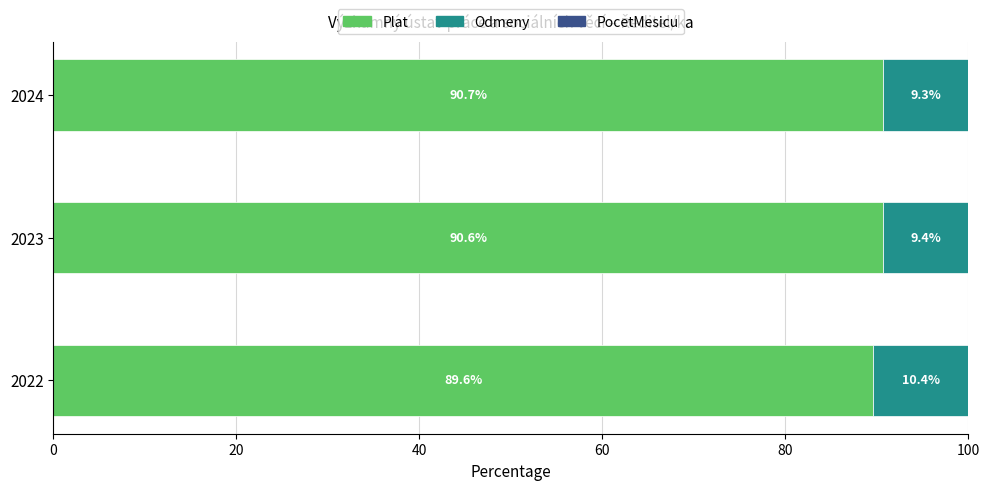

What is the maximum value for Plat?

90.7